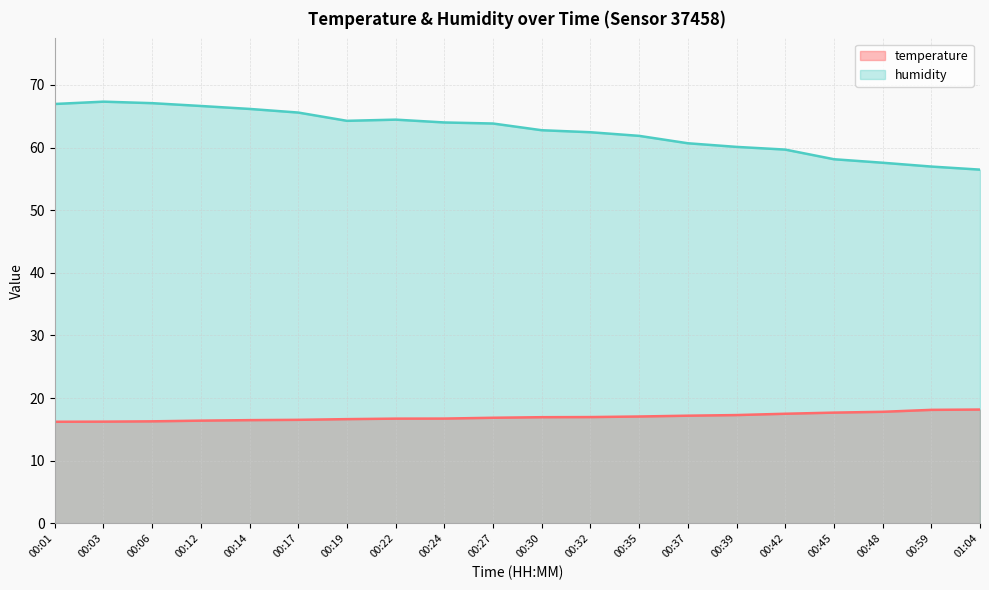

What is the value of the humidity point at the 13th from the left?

61.9